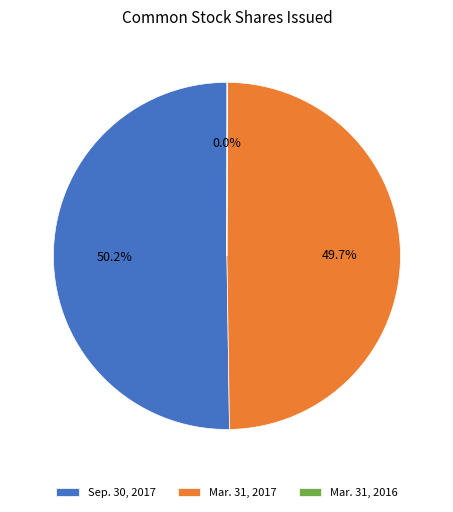

To the nearest percent, what is the difference between the largest and smallest slice percentages?

50%